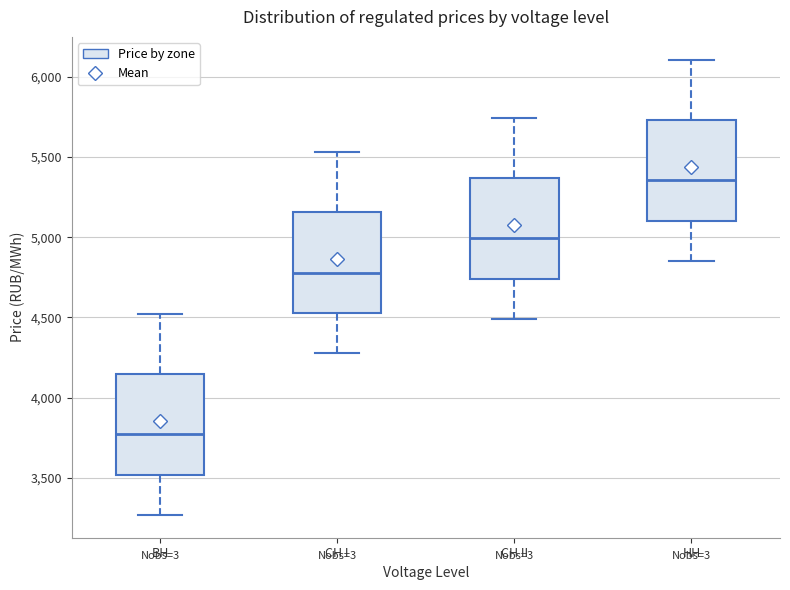

Where is the upper edge of the box for ВН on the y-axis? The values are not printed on the chart, so give them approximately, as read against the axis.

4150